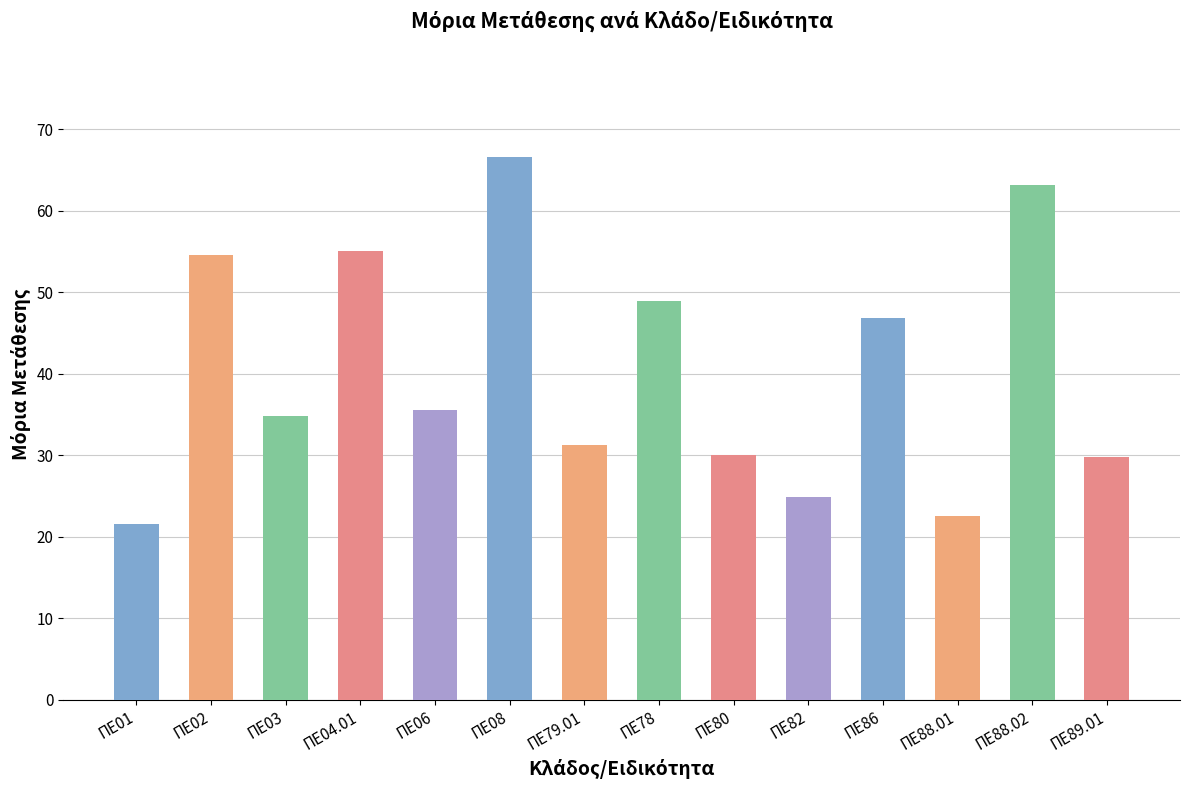

What is the sum of all values?

565.7